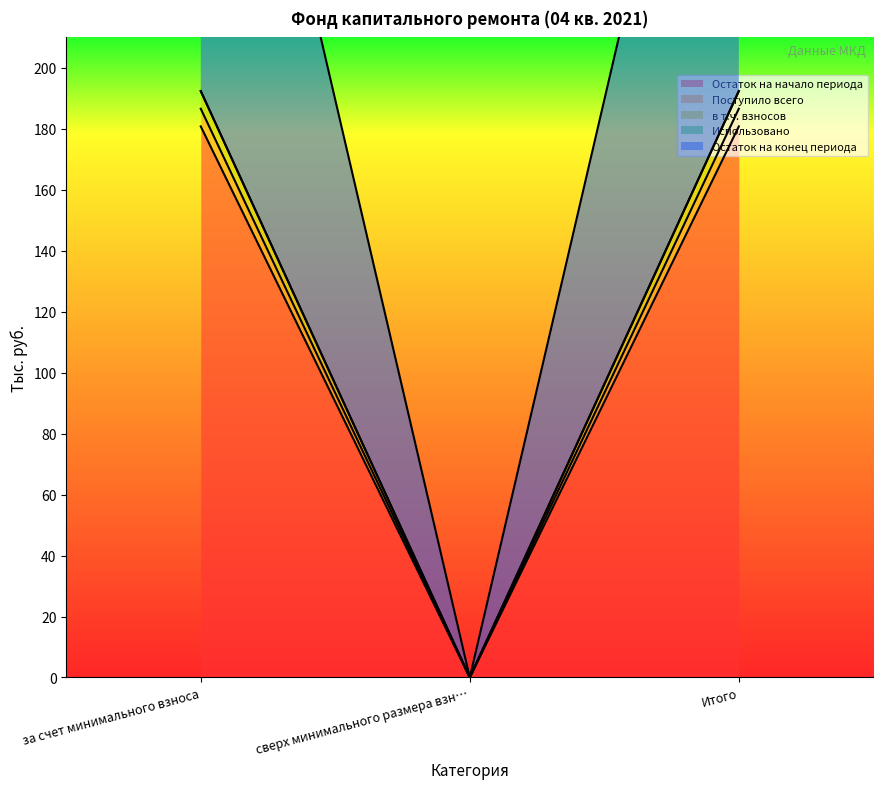

What is the difference between the maximum and minimum values in the Остаток на конец периода series?

192.4